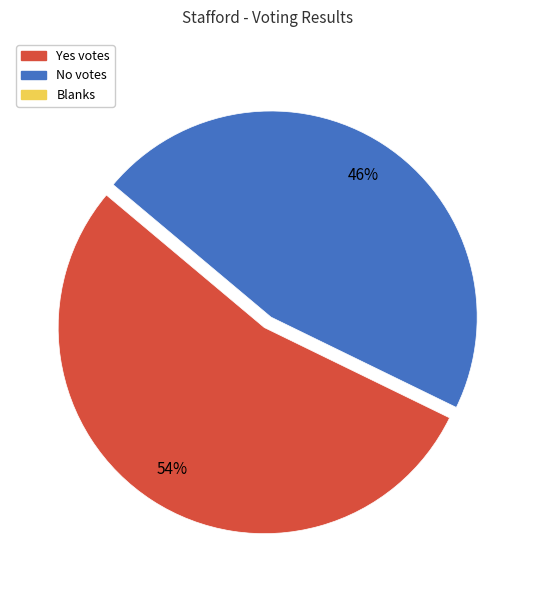

To the nearest percent, what is the average slice percentage?

50%